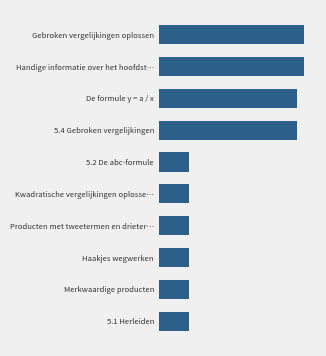

Where is the data nearest to the value 5657833?

5.4 Gebroken vergelijkingen